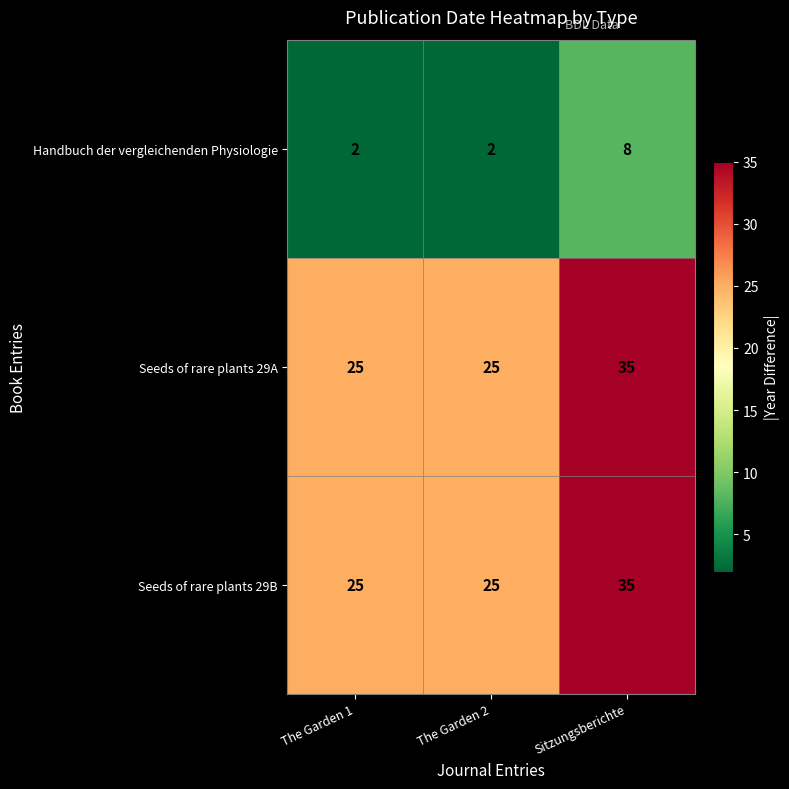

Is it true that Seeds of rare plants 29B equals 15 at The Garden 2?

False